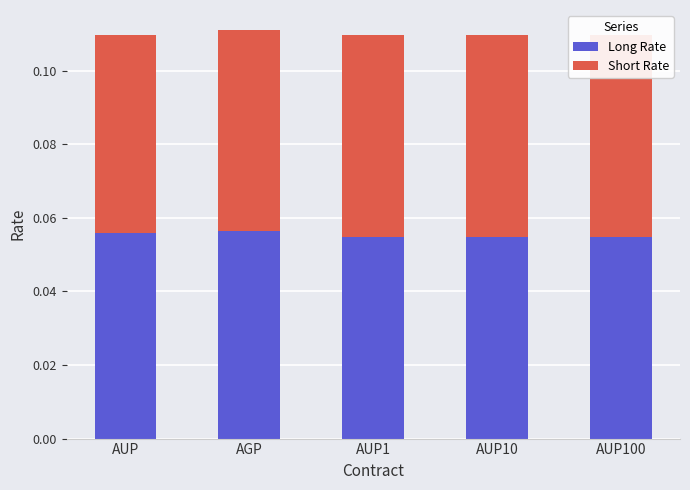

What is the total value across all series at AUP?

0.1